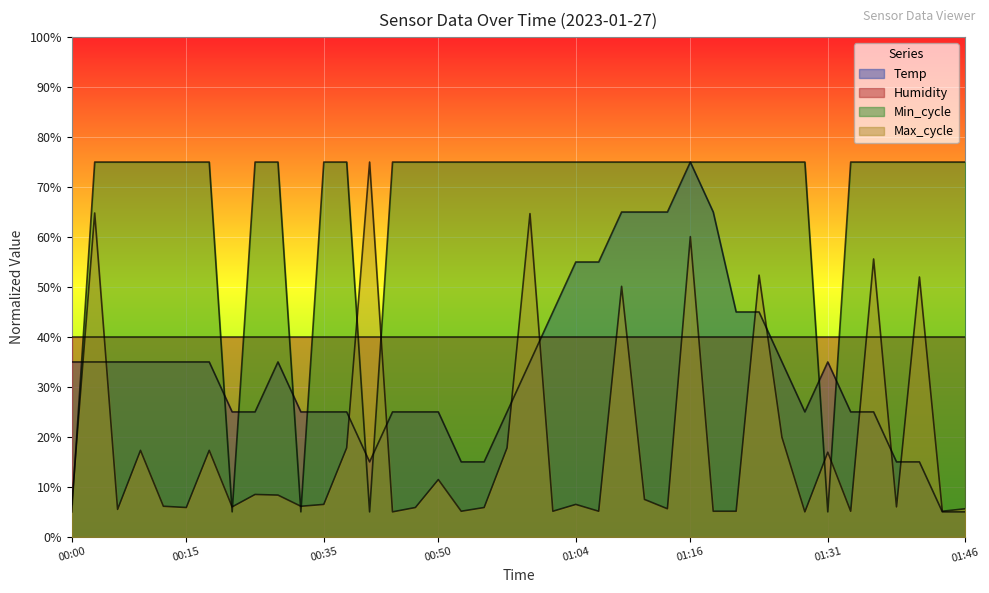

What are all the series names shown in the legend?

Temp, Humidity, Min_cycle, Max_cycle